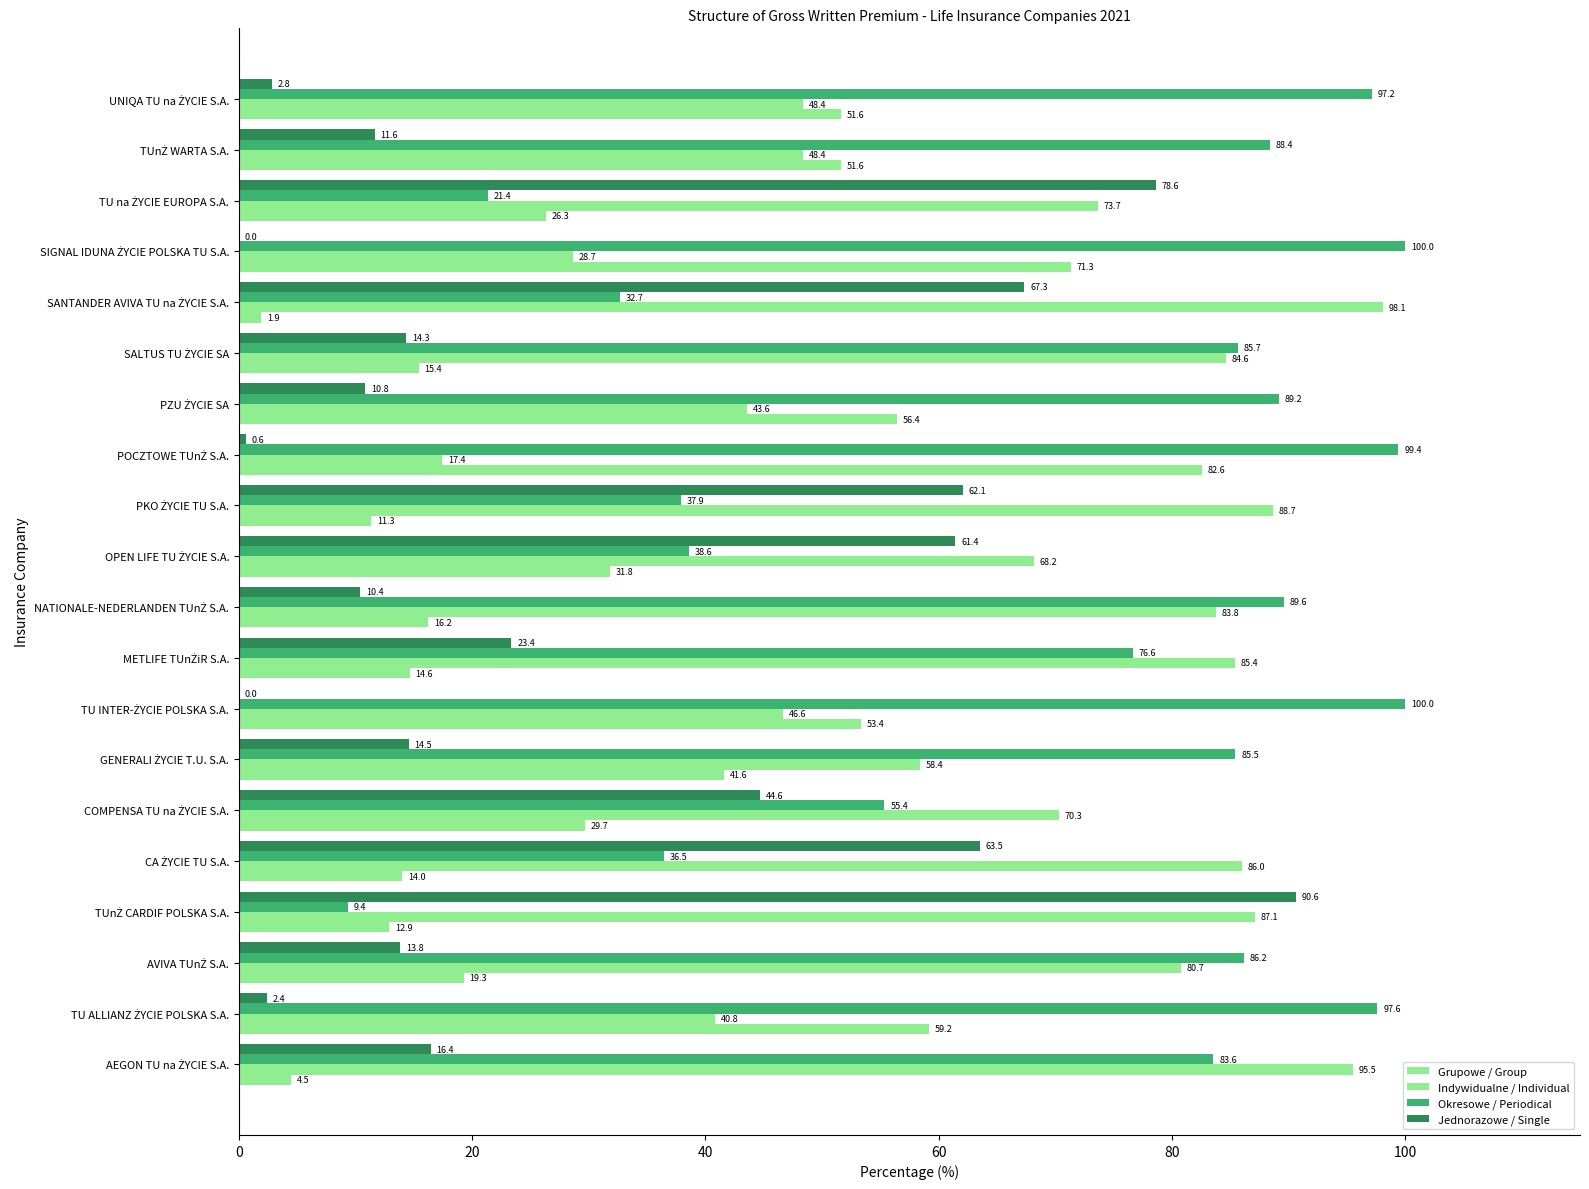

How many series are shown in this chart?

4